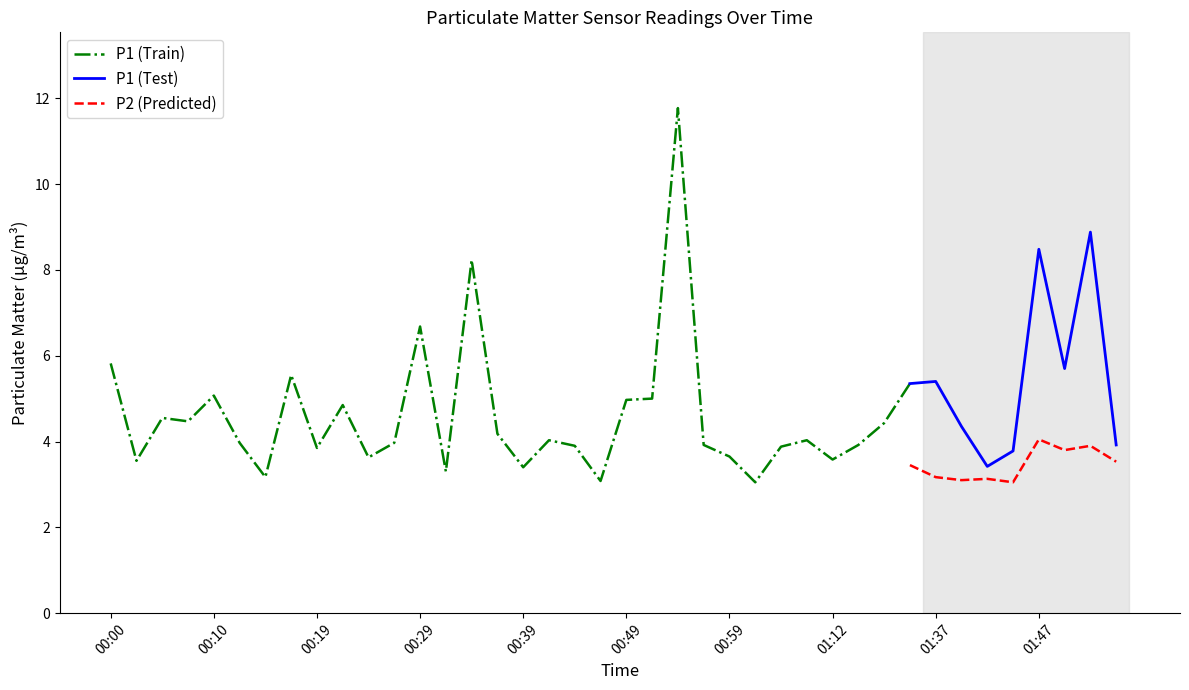

What is the maximum value shown in the chart?

11.8